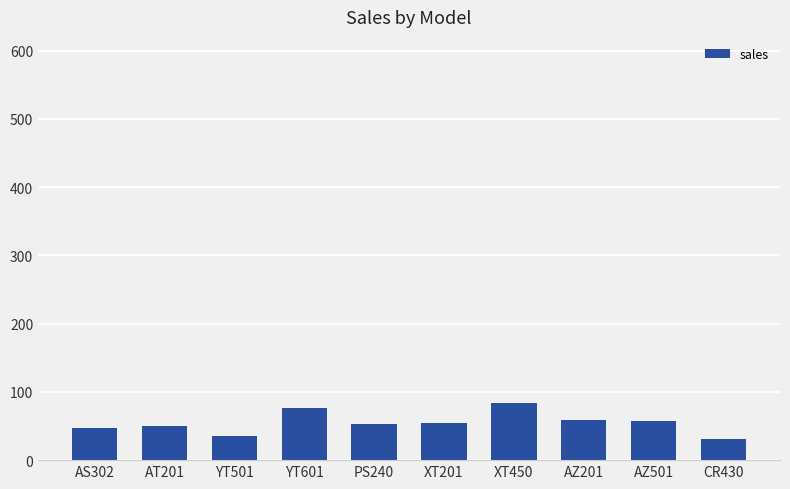

What is the difference between the second highest and minimum values?

45